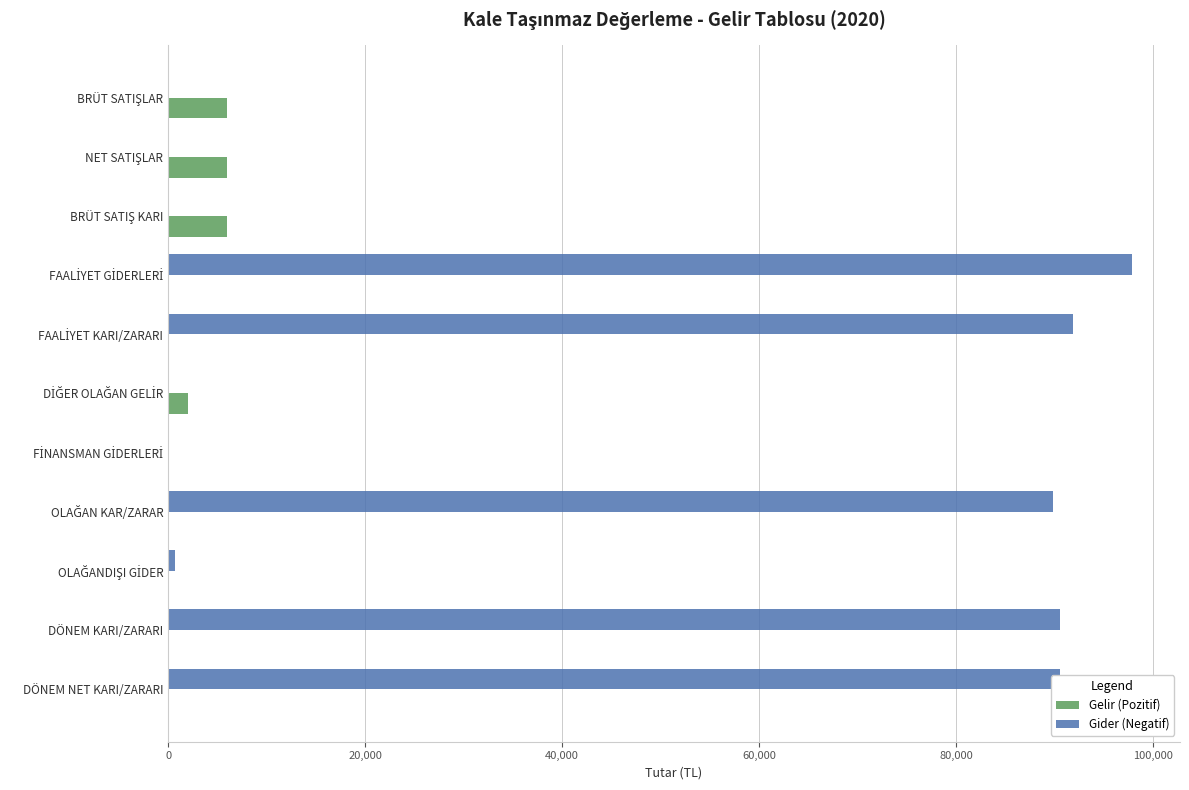

What is the sum of all Gider (Negatif) values?

461293.9